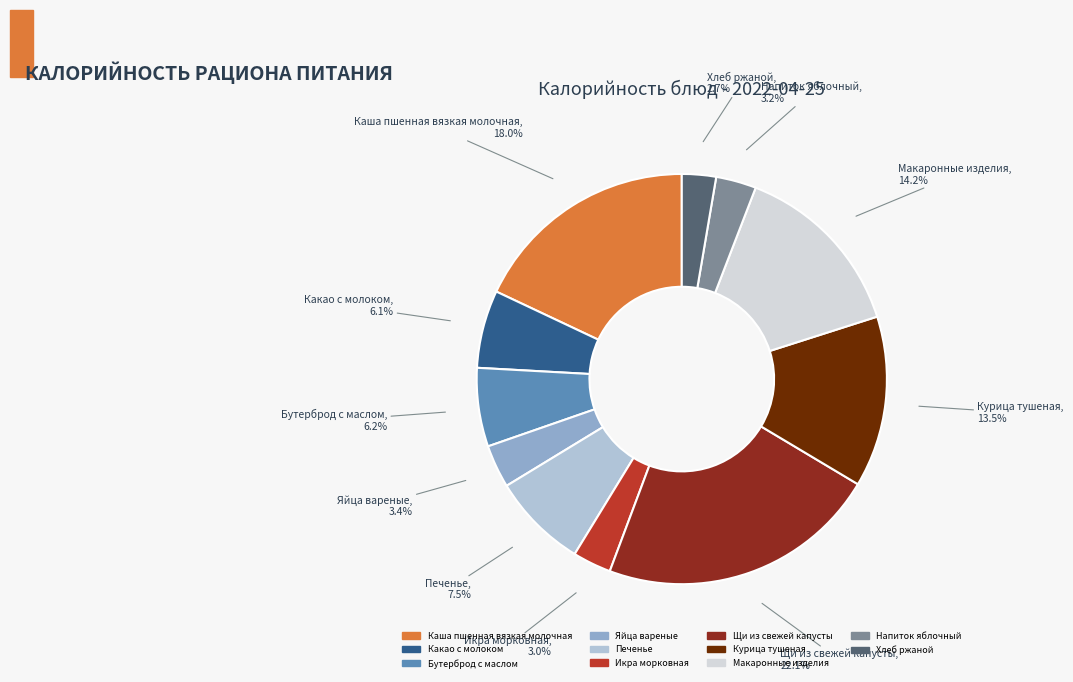

What percentage do Икра морковная and Хлеб ржаной together represent?

5.7%